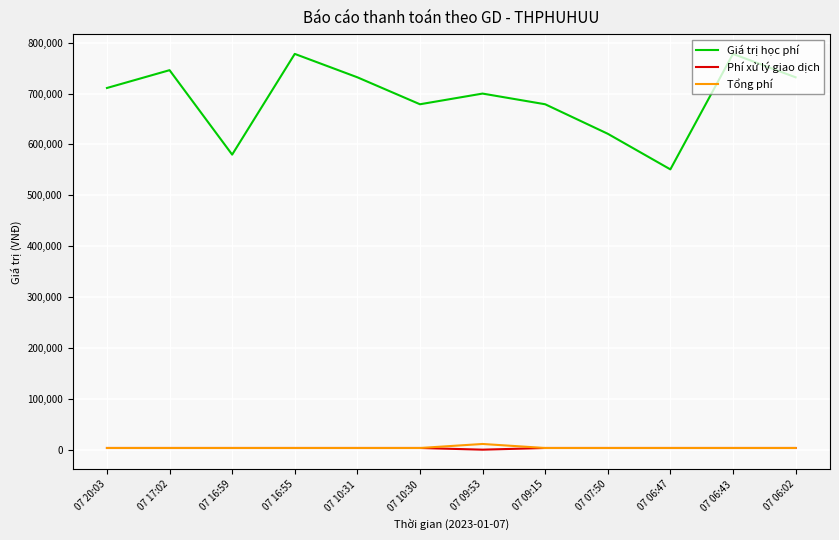

Which series has the widest spread of values?

Giá trị học phí